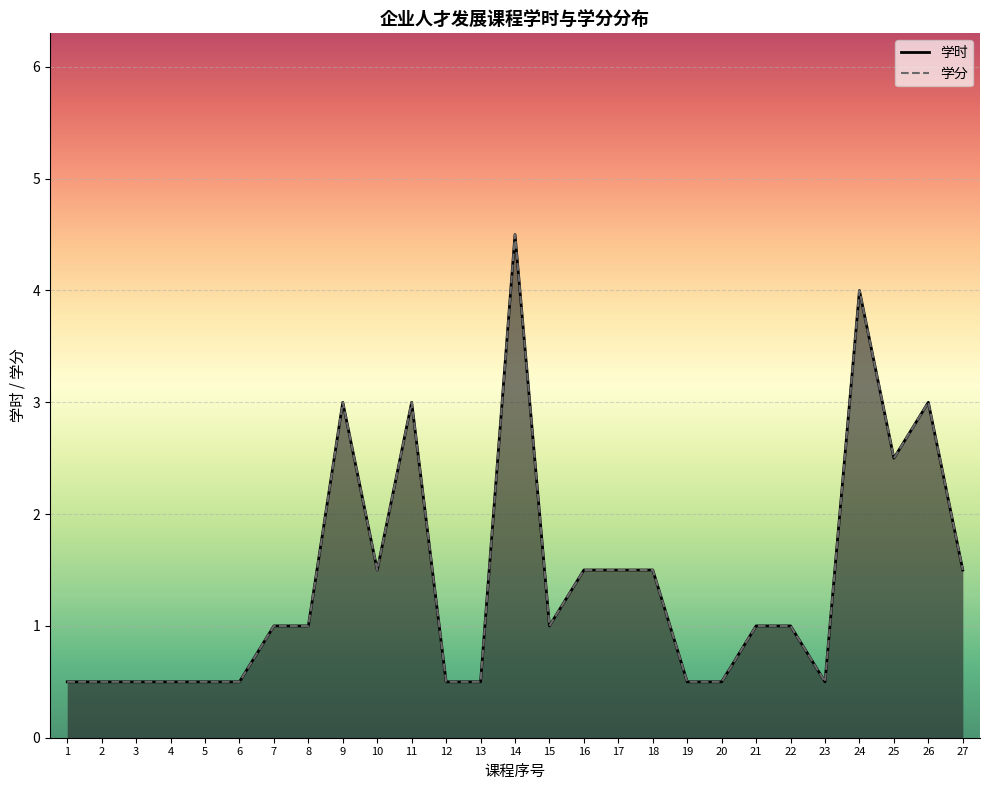

Reading left to right, extract all data points from this chart.

学时: 0.5	0.5	0.5	0.5	0.5	0.5	1.0	1.0	3.0	1.5	3.0	0.5	0.5	4.5	1.0	1.5	1.5	1.5	0.5	0.5	1.0	1.0	0.5	4.0	2.5	3.0	1.5
学分: 0.5	0.5	0.5	0.5	0.5	0.5	1.0	1.0	3.0	1.5	3.0	0.5	0.5	4.5	1.0	1.5	1.5	1.5	0.5	0.5	1.0	1.0	0.5	4.0	2.5	3.0	1.5